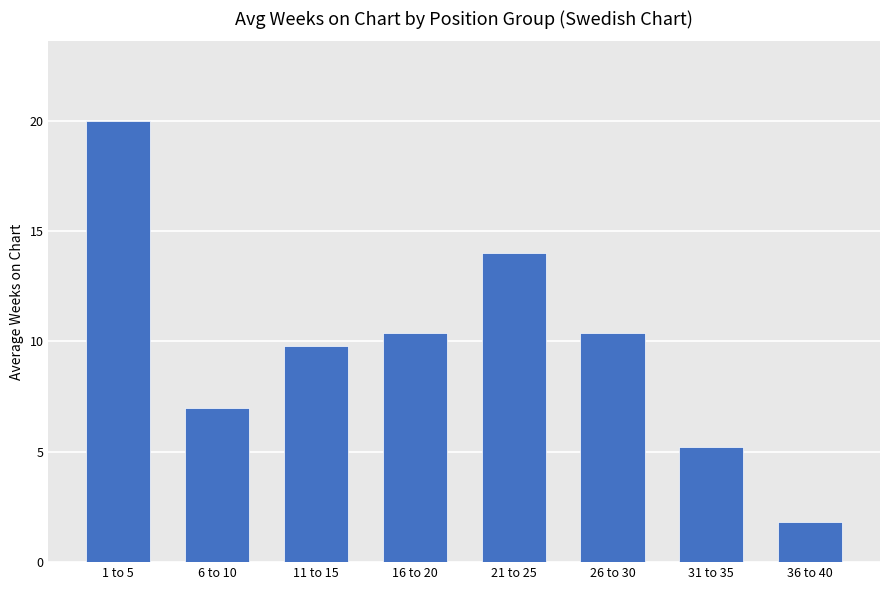

Approximately how many times larger is the value at 1 to 5 compared to 36 to 40?

11.1